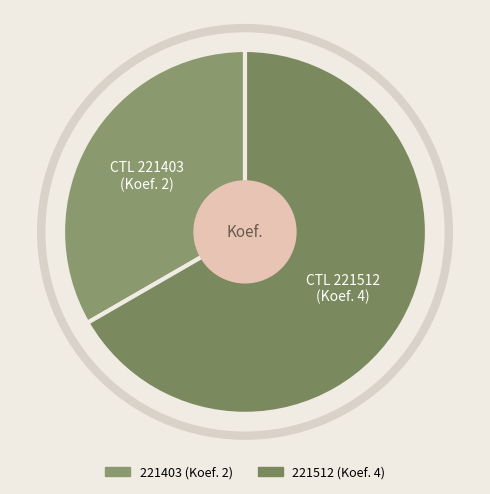

What is the change in value from 221403 to 221512?

+2